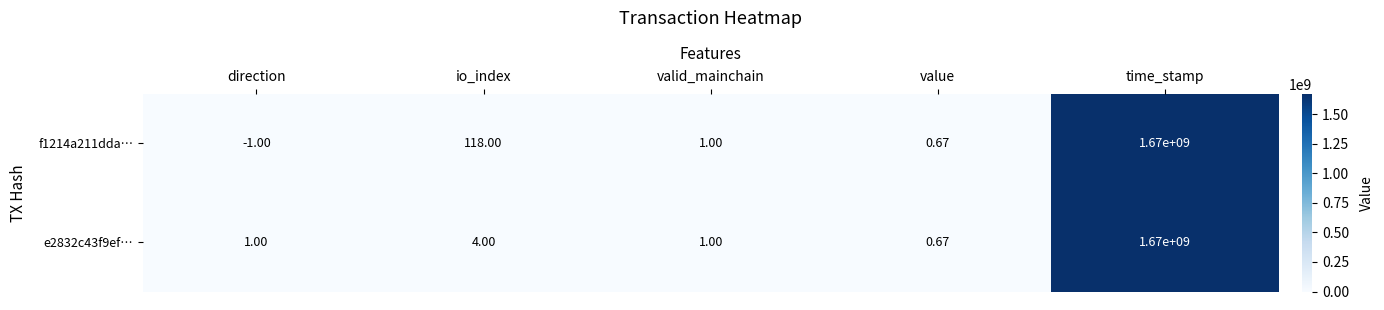

At which category is the sum across all series the highest?

time_stamp